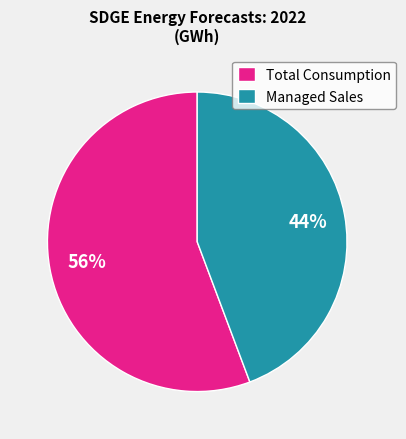

Is Managed Sales the majority of the pie?

No